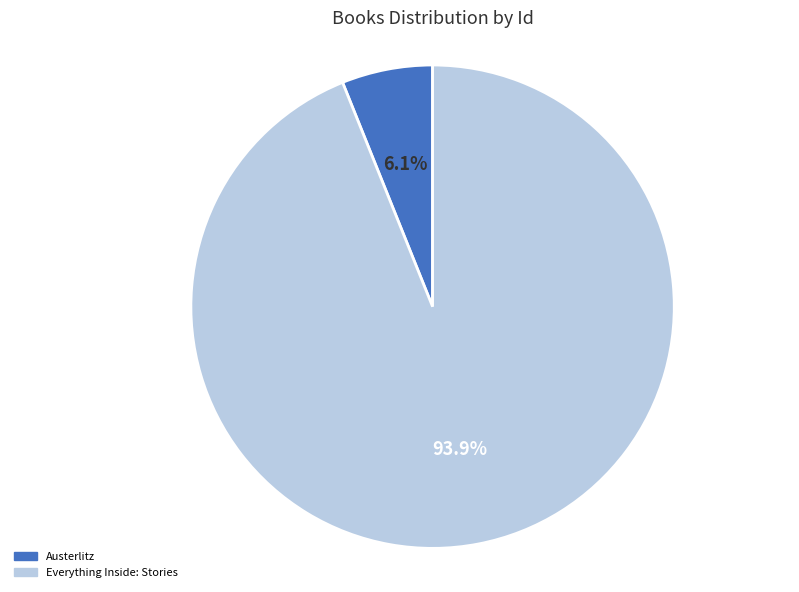

Between Austerlitz and Everything Inside: Stories, which is larger?

Everything Inside: Stories